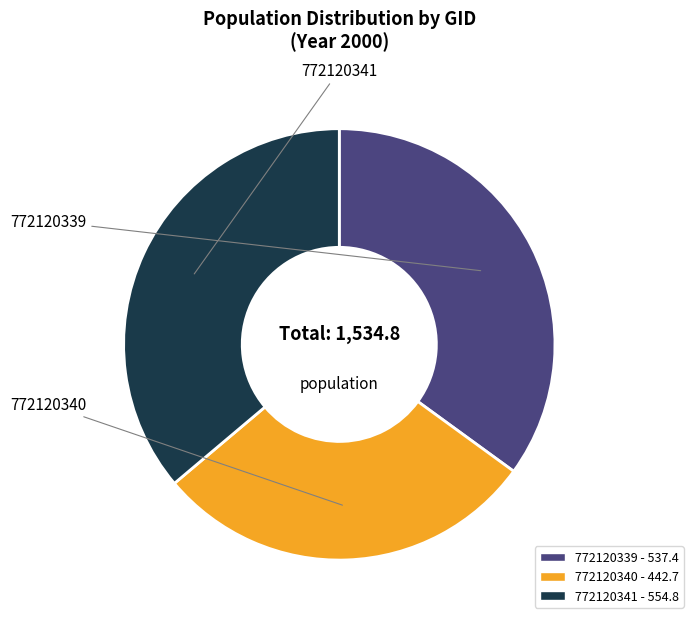

True or false: 772120339 accounts for 35% of the total.

True